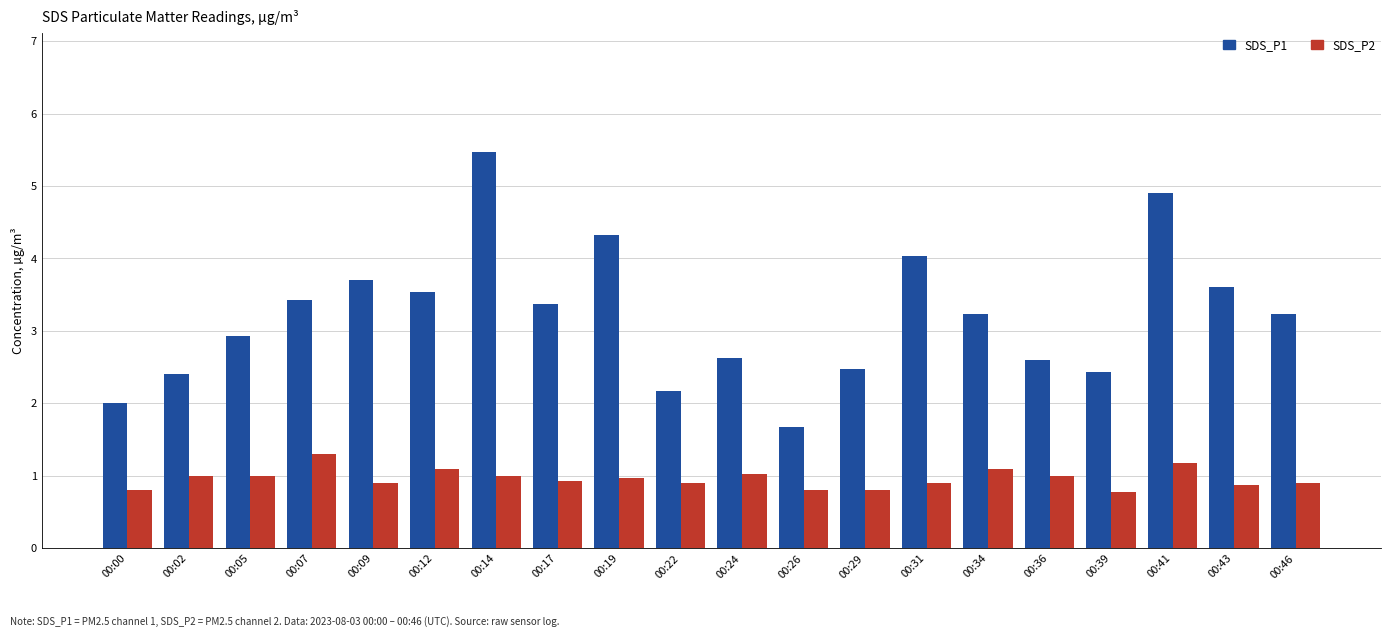

What is the smallest value displayed?

0.8